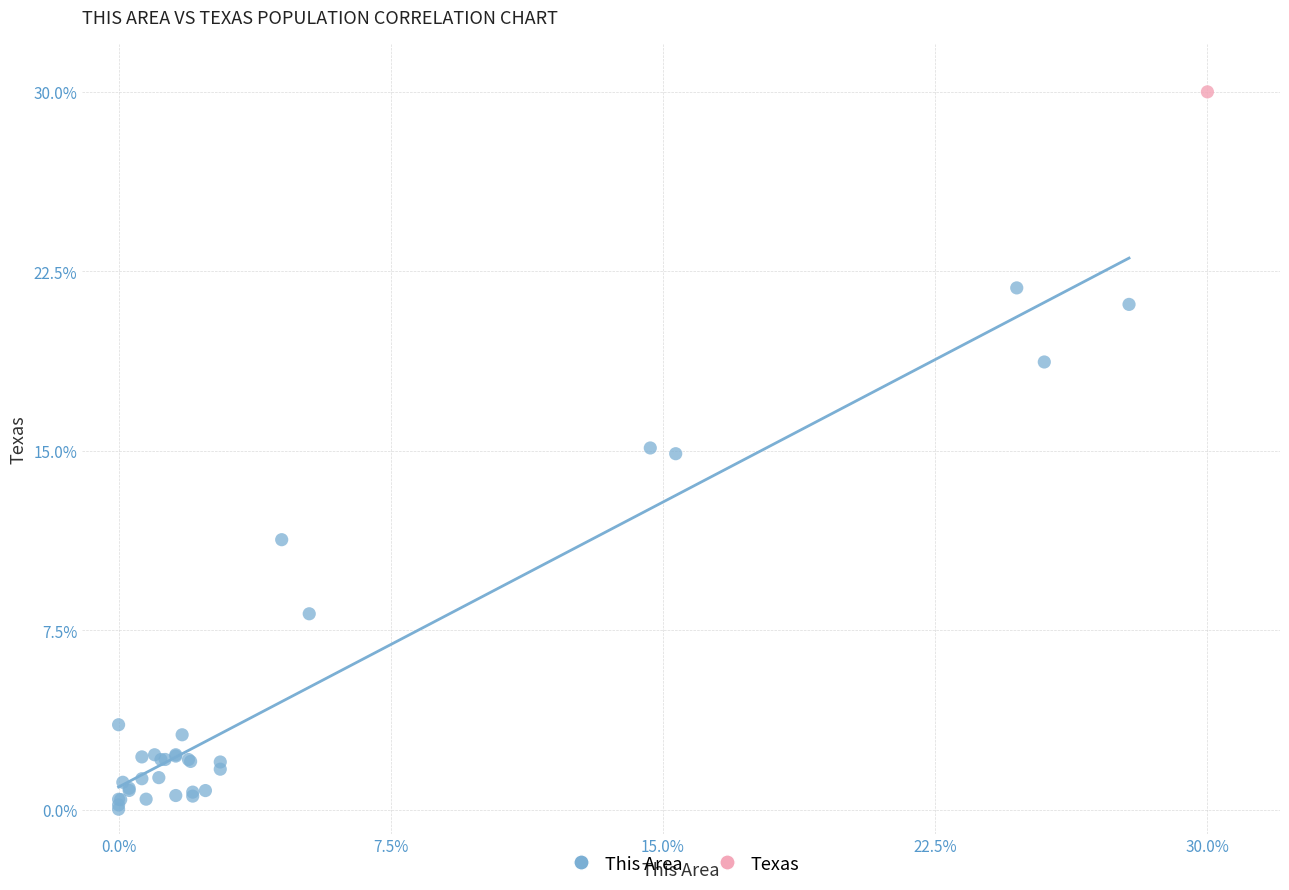

What are all the series names shown in the legend?

This Area, Texas